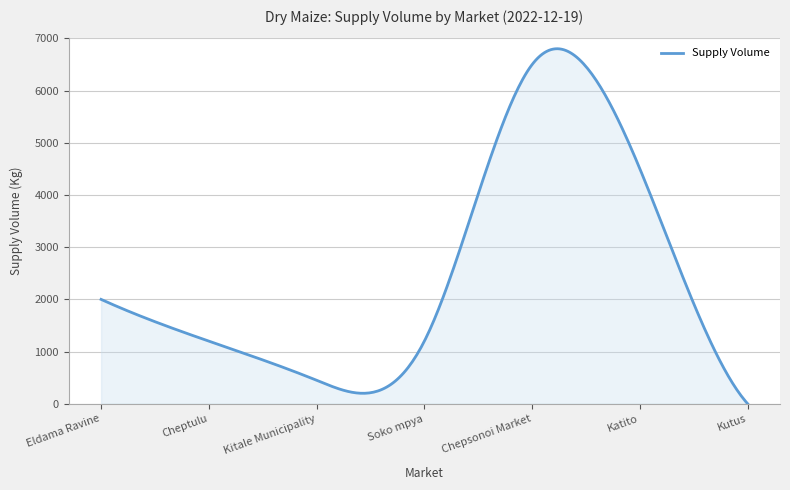

What is the maximum value shown in the chart?

6802.2